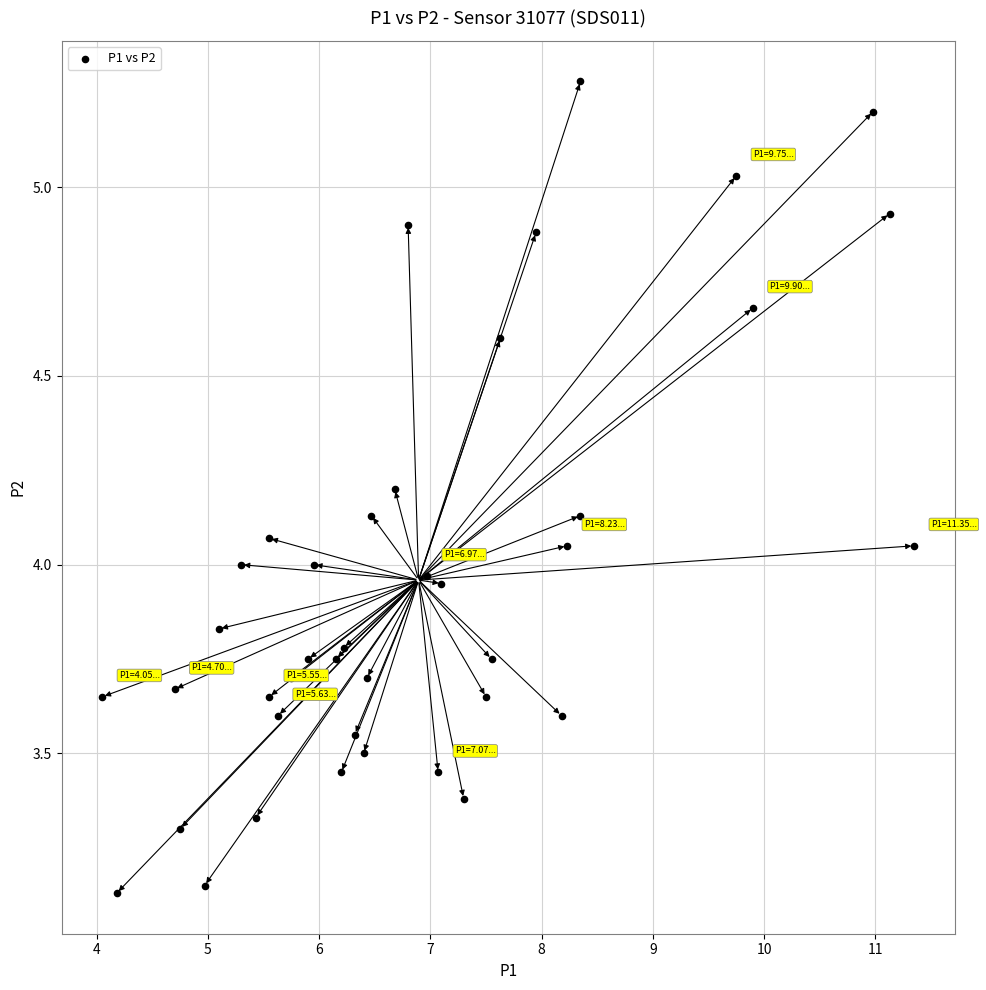

What is the range of X values (max minus min)?

7.3